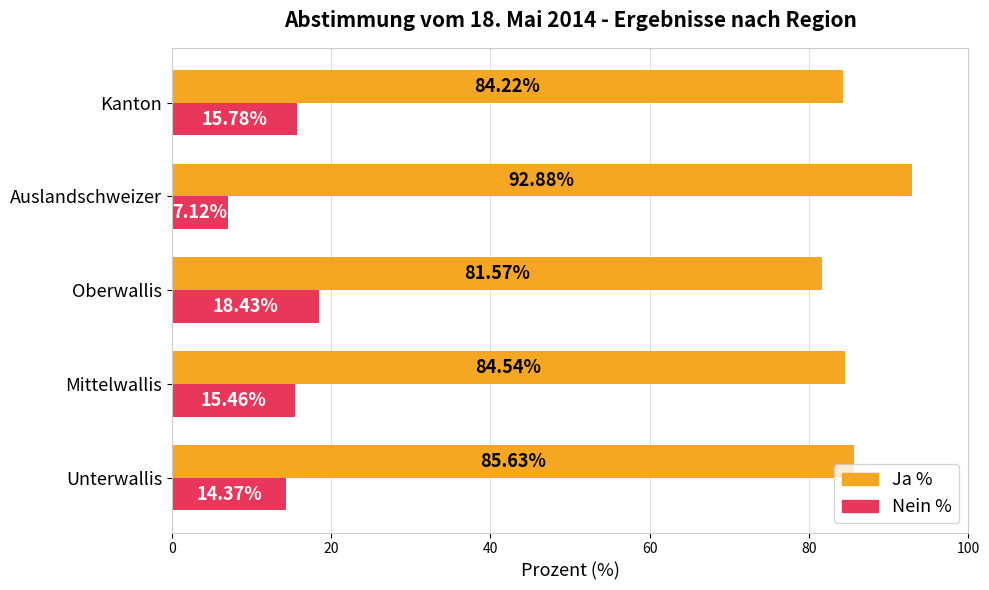

At how many categories does at least one series exceed 14?

5